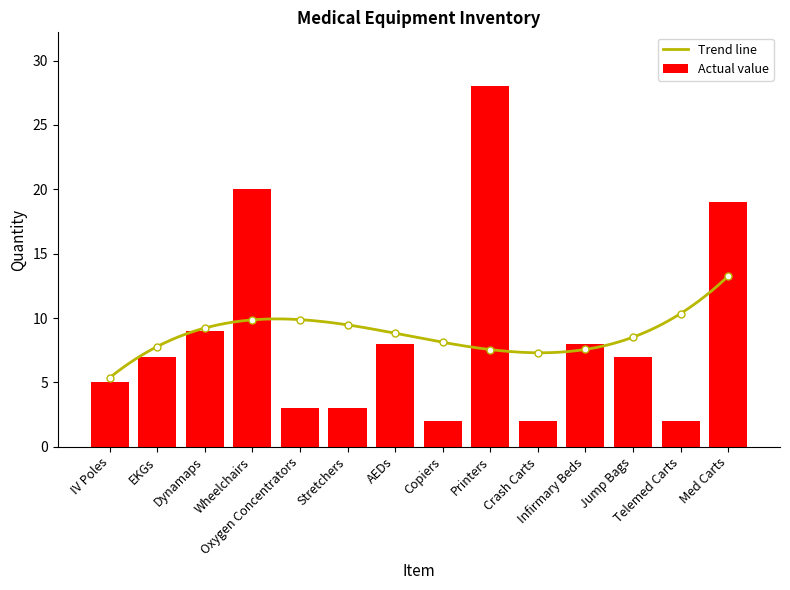

At which label does the data first exceed 7?

Dynamaps